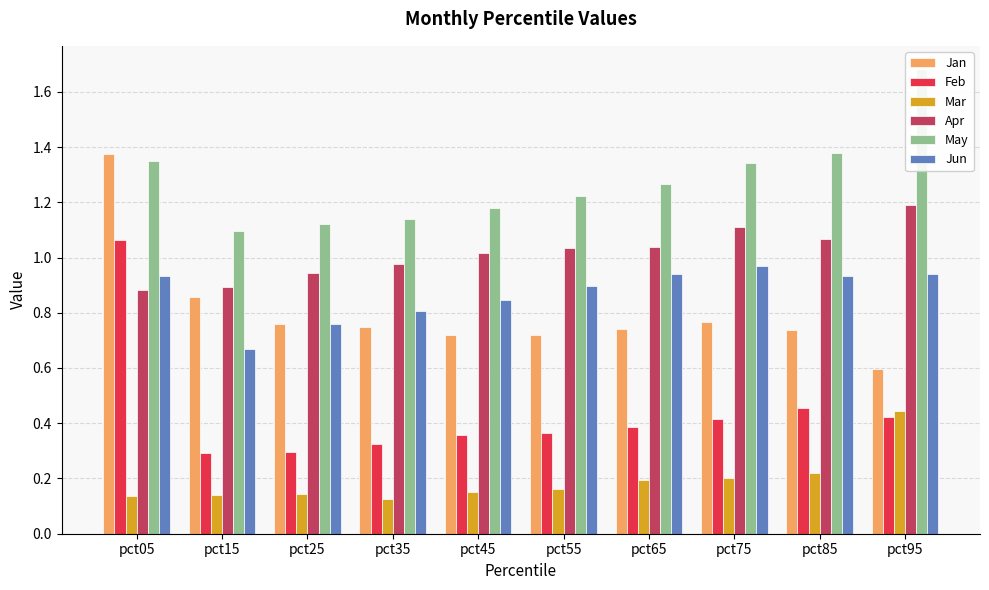

Is it true that Apr equals 1.0 at pct35?

True